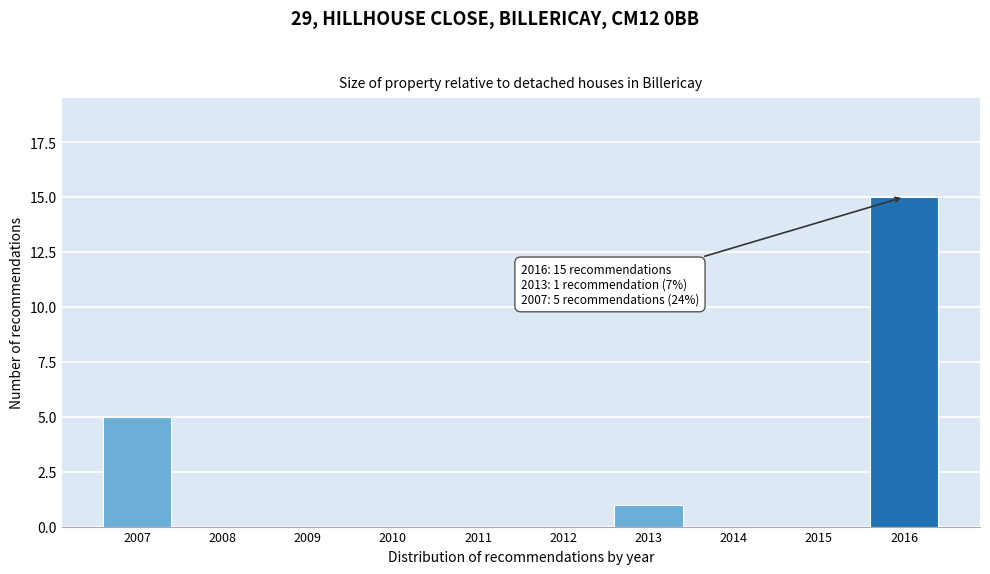

Reading left to right, transcribe all the data shown in this chart.

2007=5	2008=0	2009=0	2010=0	2011=0	2012=0	2013=1	2014=0	2015=0	2016=15